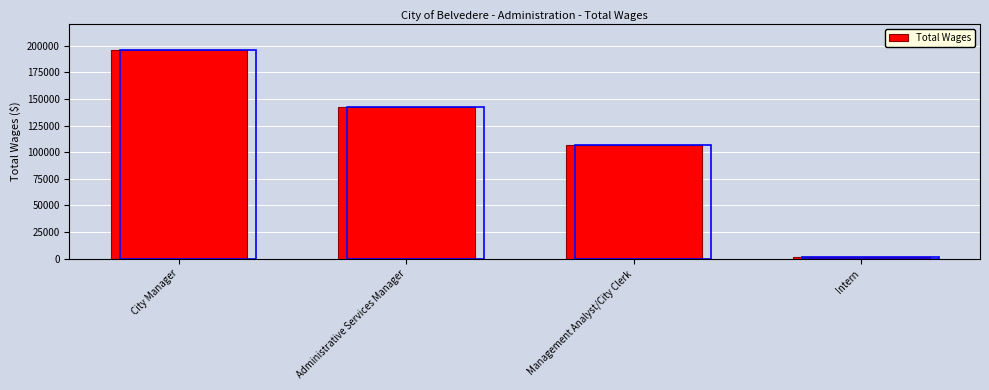

How many data points are above 142778?

1